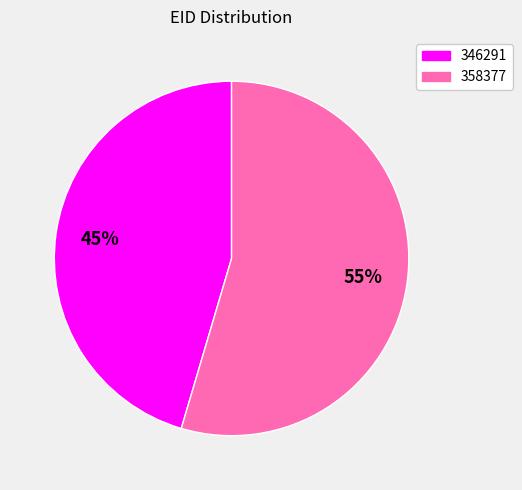

How many slices are in this pie chart?

2